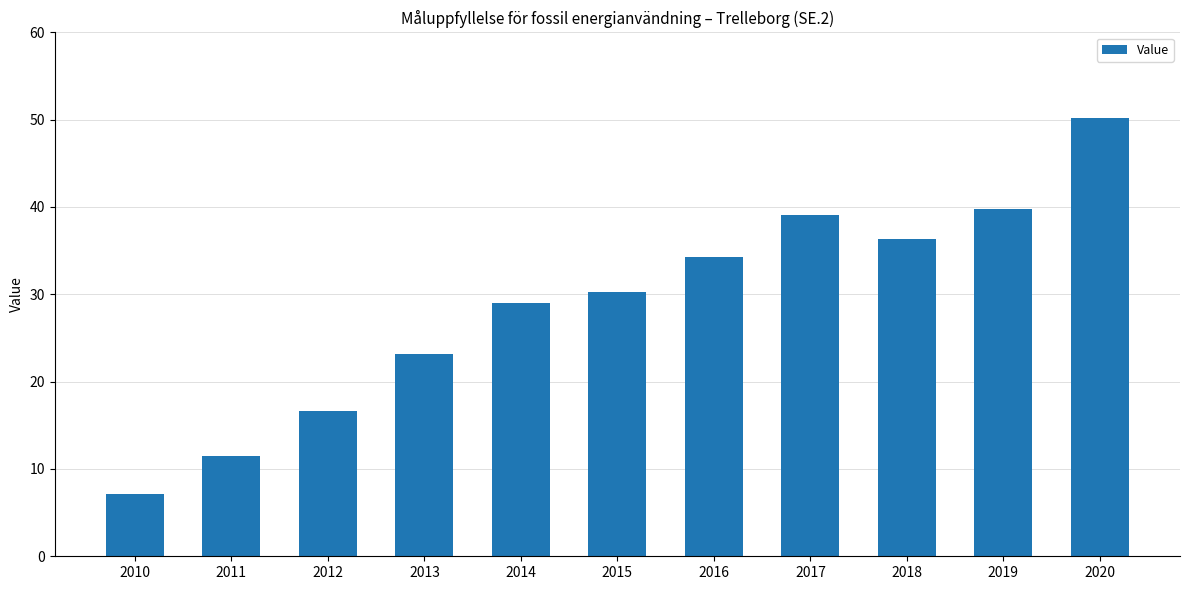

The chart shows a value of 11.4 at 2011. True or false?

True